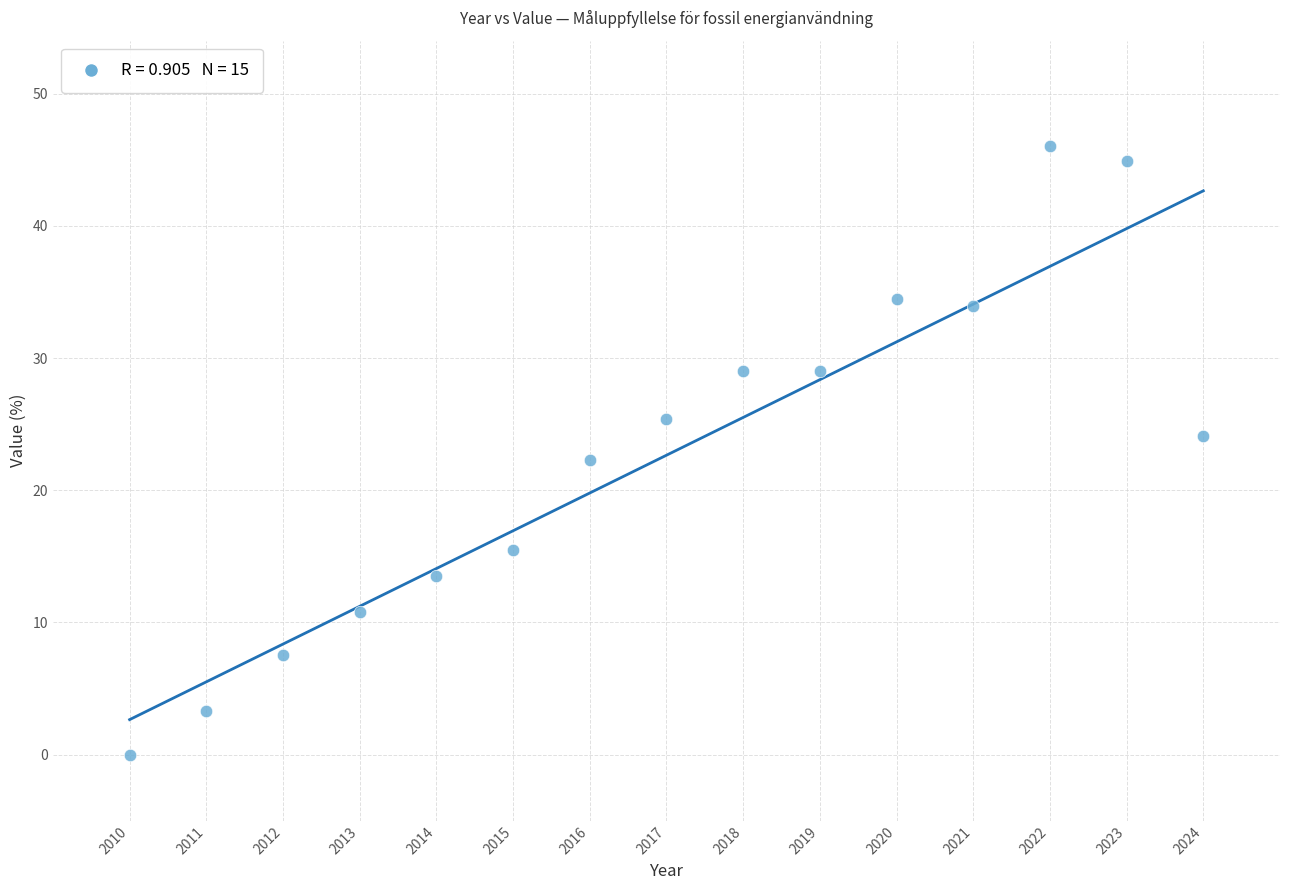

What is the range of Y values (max minus min)?

46.0